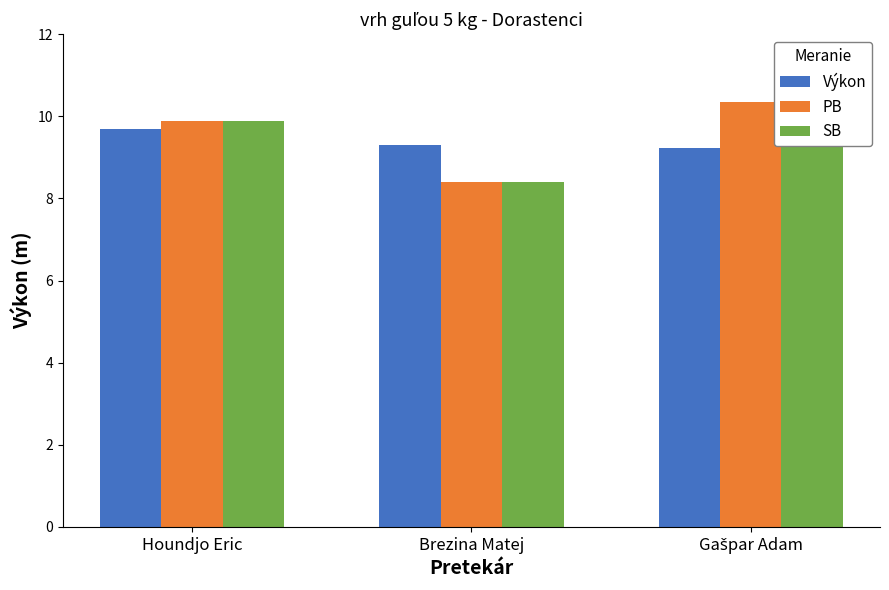

The Výkon series shows 12.3 at Gašpar Adam. True or false?

False